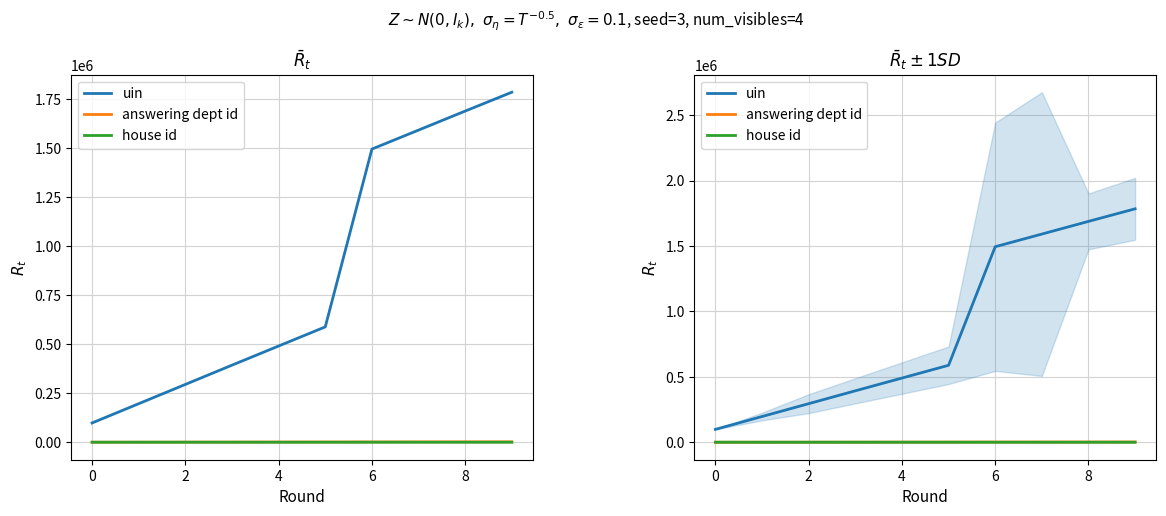

How many data points in uin are above 588296?

4